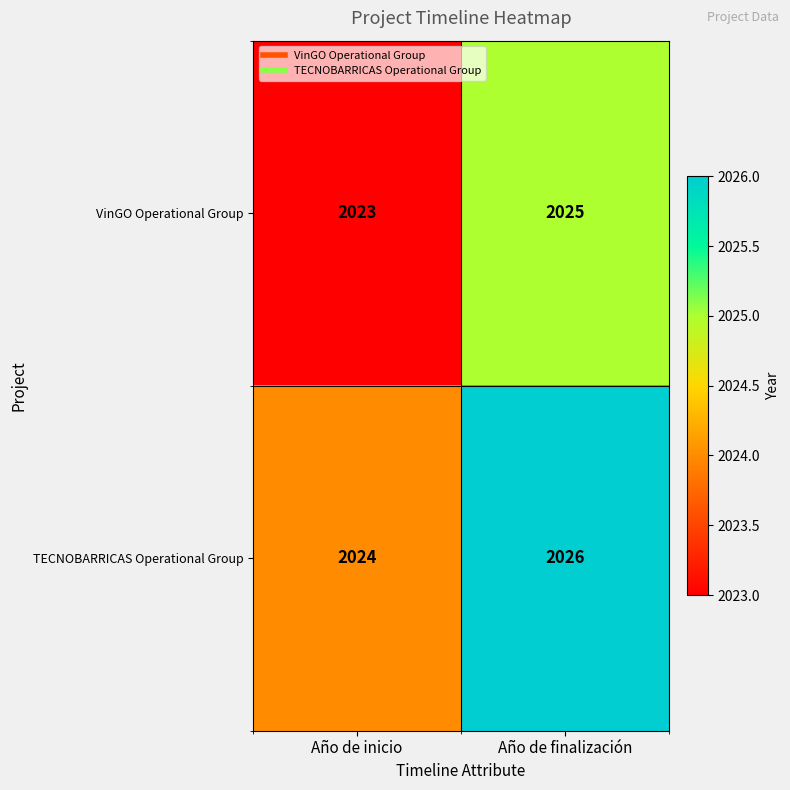

Reading left to right, what are all the values shown in this chart?

VinGO Operational Group: Año de inicio=2023	Año de finalización=2025
TECNOBARRICAS Operational Group: Año de inicio=2024	Año de finalización=2026